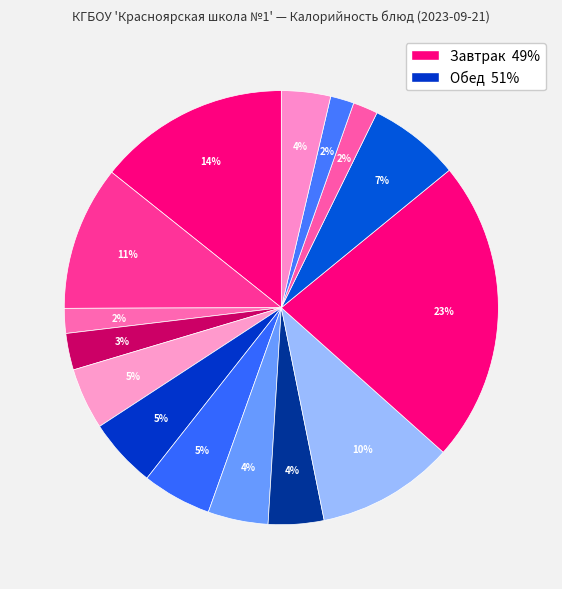

Does any single category account for the majority?

No